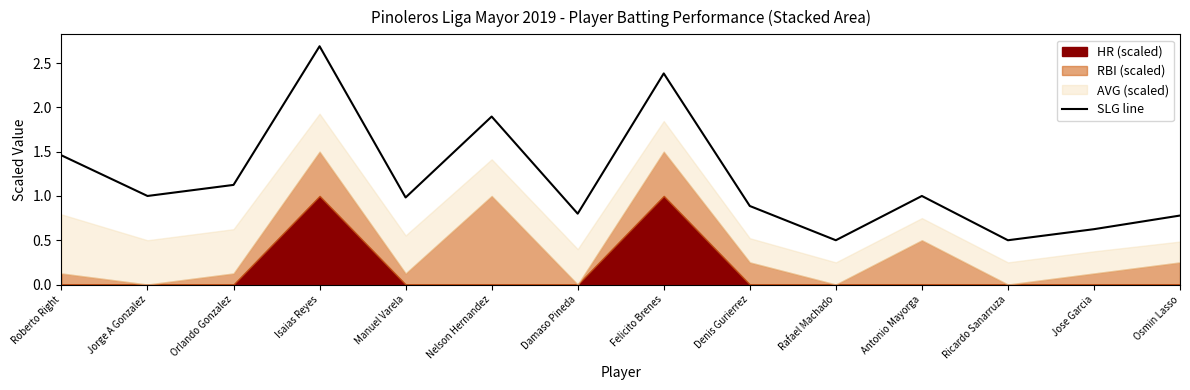

Rank the categories by value from highest to lowest.

Isaias Reyes, Felicito Brenes, Nelson Hernandez, Roberto Right, Orlando Gonzalez, Jorge A Gonzalez, Antonio Mayorga, Manuel Varela, Denis Gurierrez, Damaso Pineda, Osmin Lasso, Jose Garcia, Rafael Machado, Ricardo Sanarruza